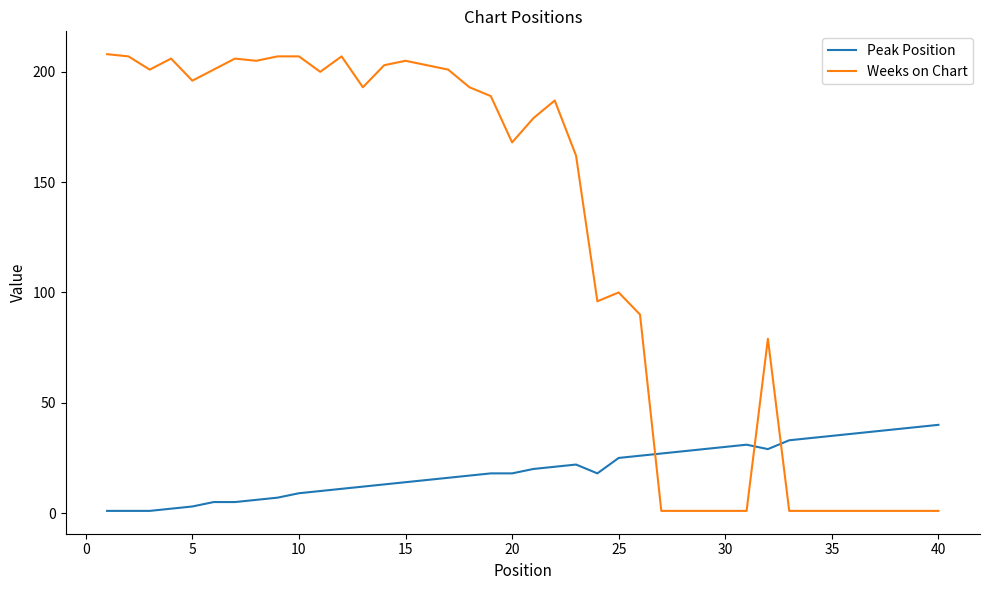

How many times do Weeks on Chart and Peak Position cross each other?

3